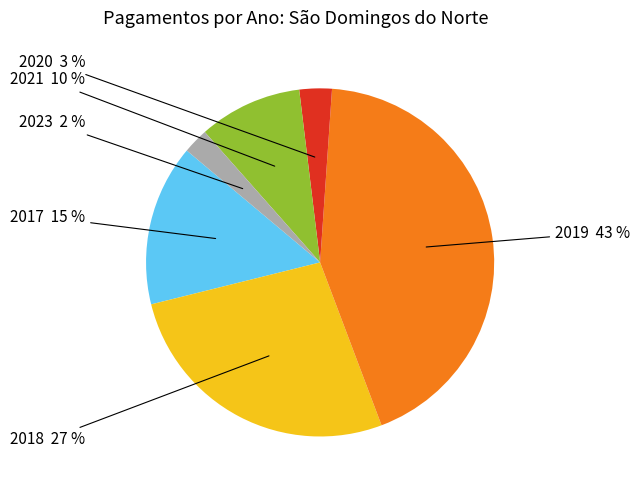

Between 2017 and 2018, which is larger?

2018